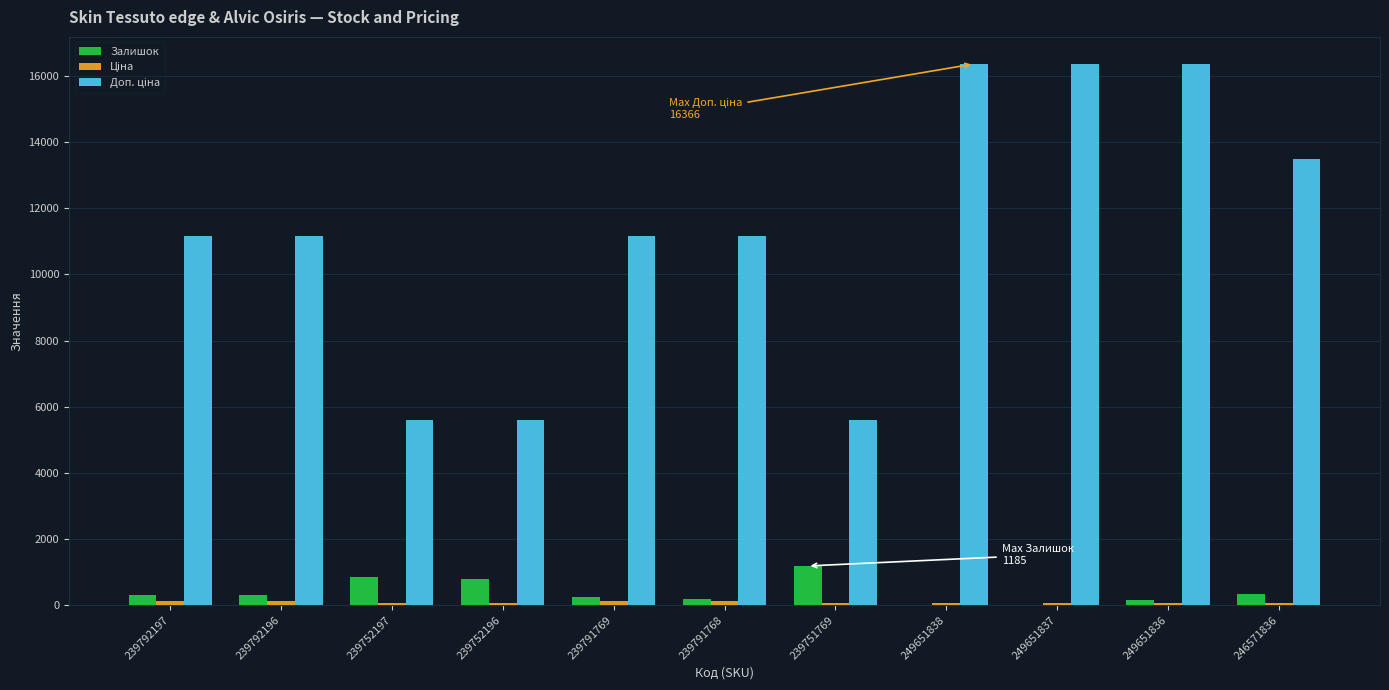

What is the highest value of the Залишок series?

1185.0